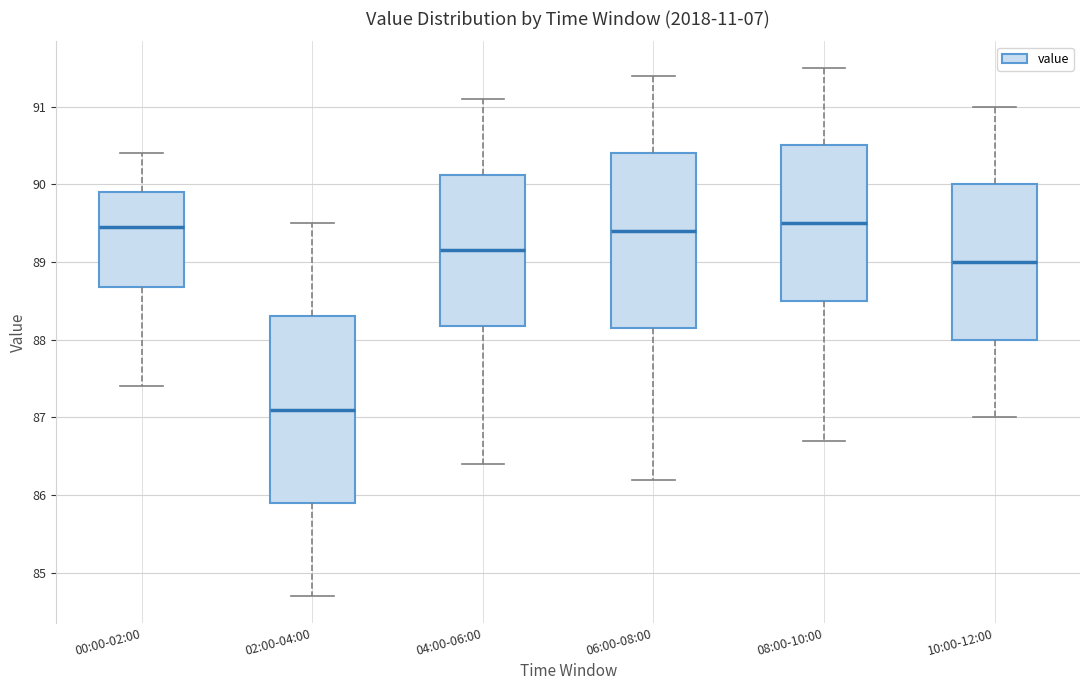

Comparing the boxes themselves (not the whiskers), which one is the tallest?

02:00-04:00